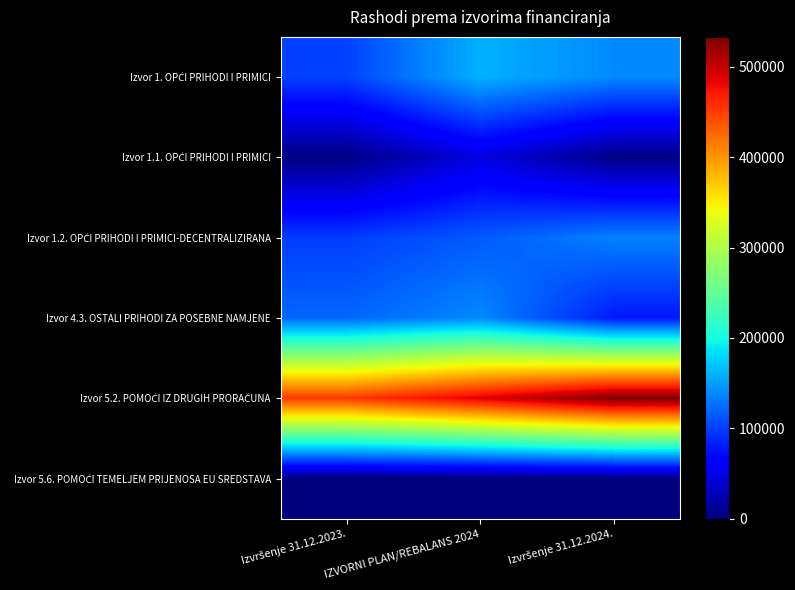

What is the maximum value shown in the chart?

533072.2